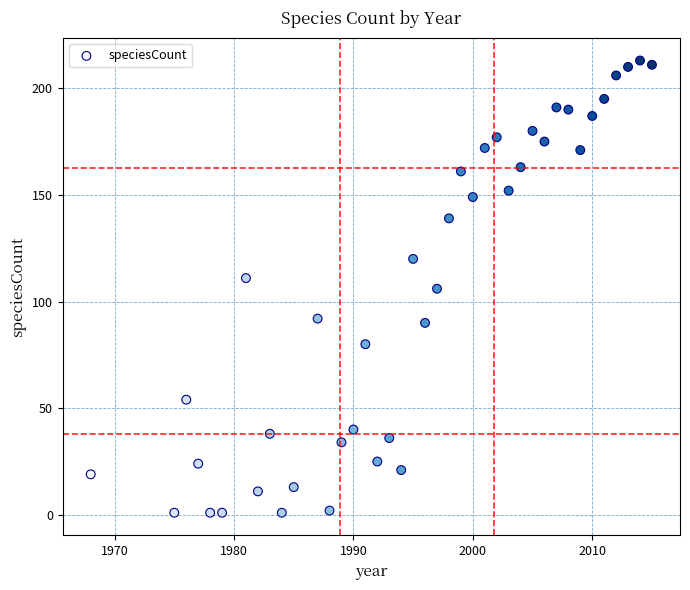

What is the range of X values (max minus min)?

47